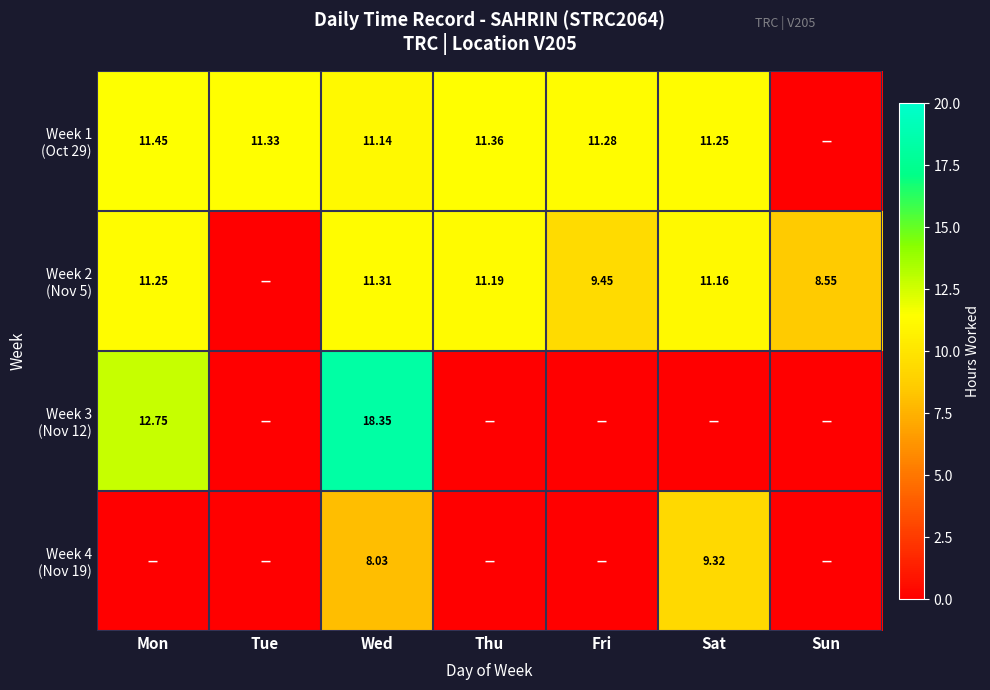

How many values in the Week 2 (Nov 5) series exceed 11?

4